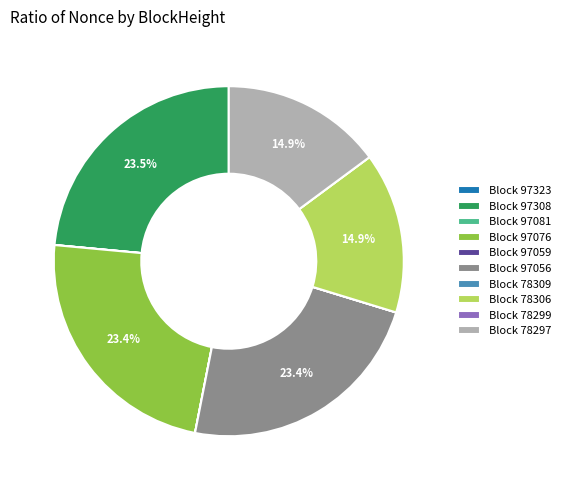

How much of the chart is everything except Block 97056?

76.6%